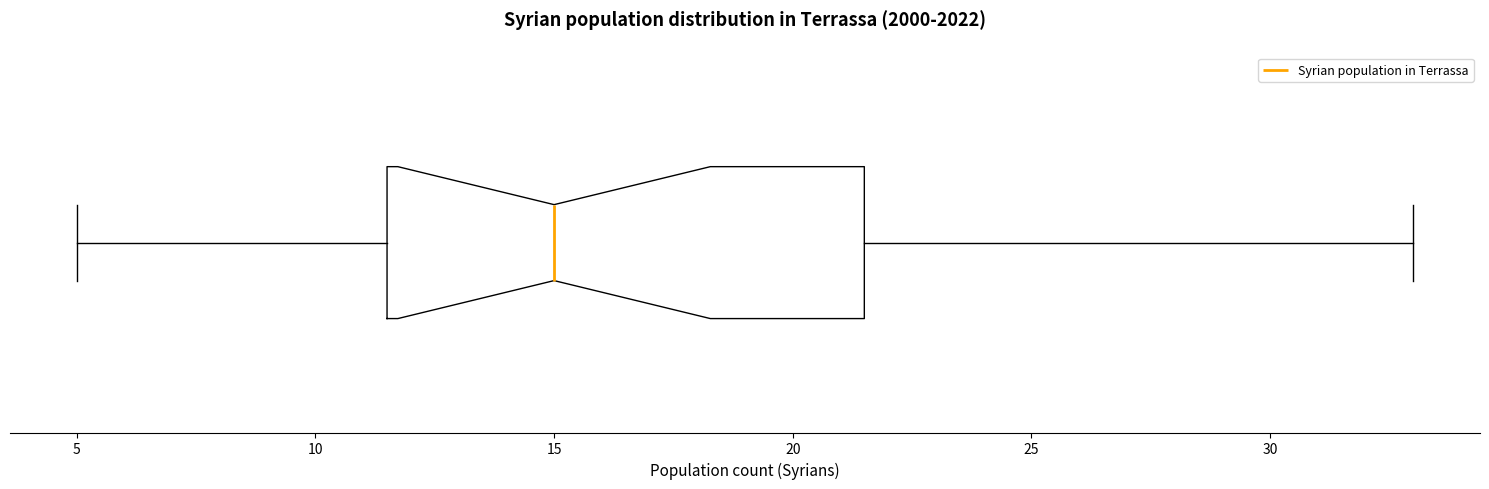

Where does the left whisker of the box end on the x-axis? The values are not printed on the chart, so give them approximately, as read against the axis.

5.0